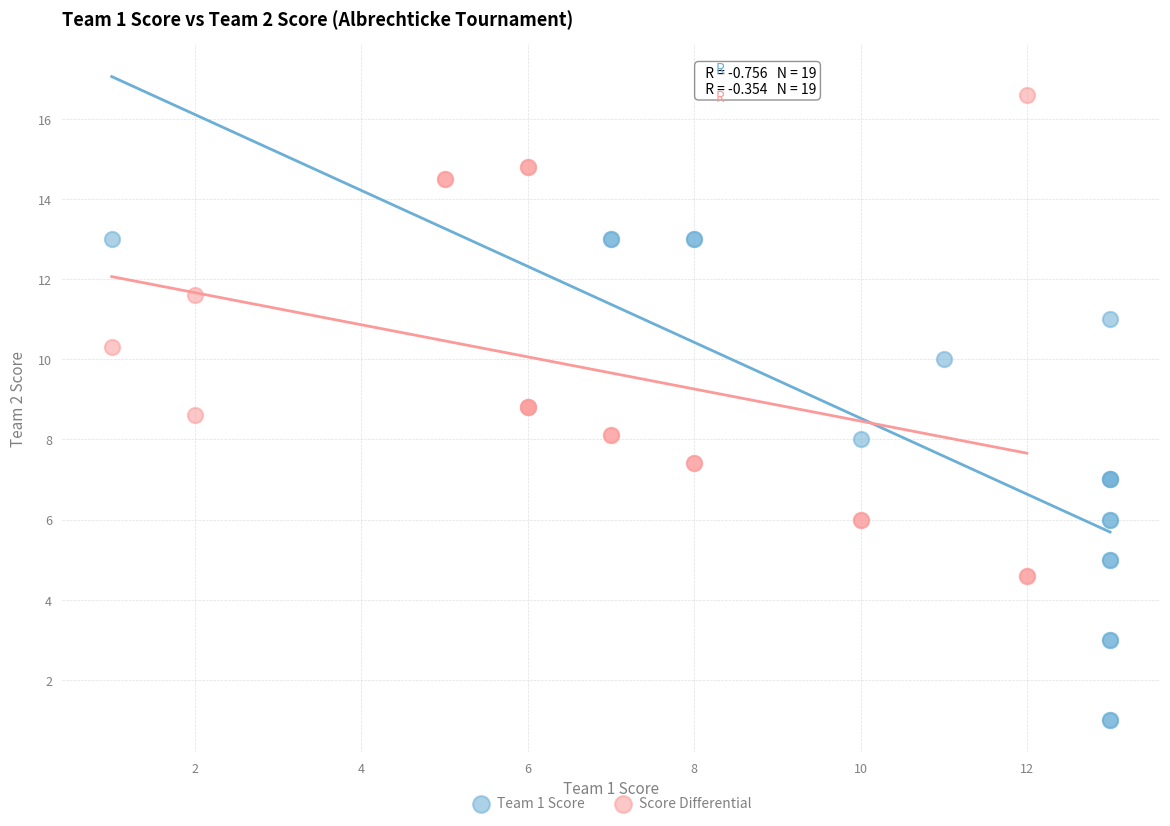

What are all the series names shown in the legend?

Team 1 Score, Score Differential